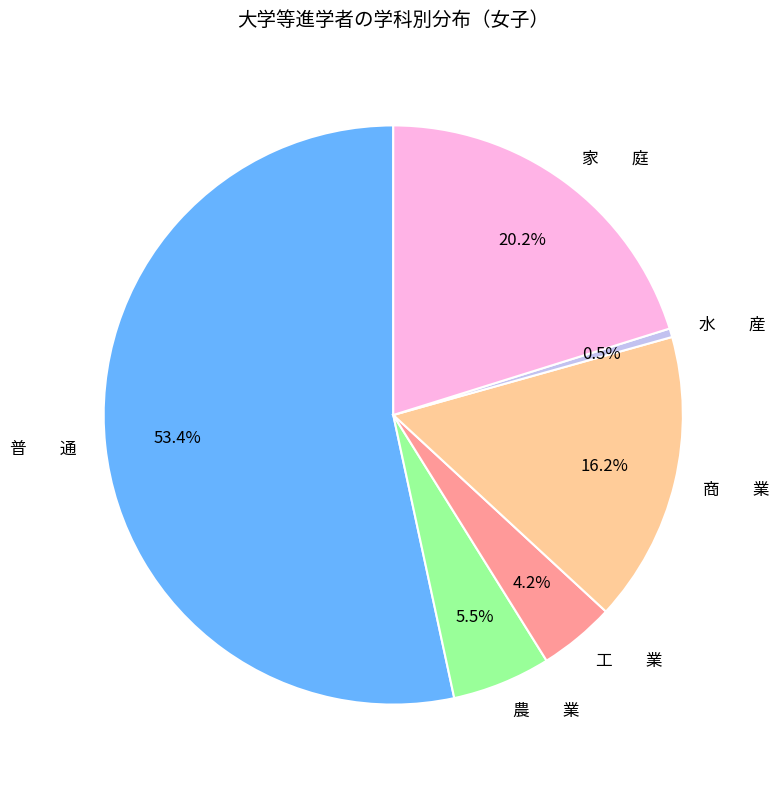

Count the number of slices in the pie.

6